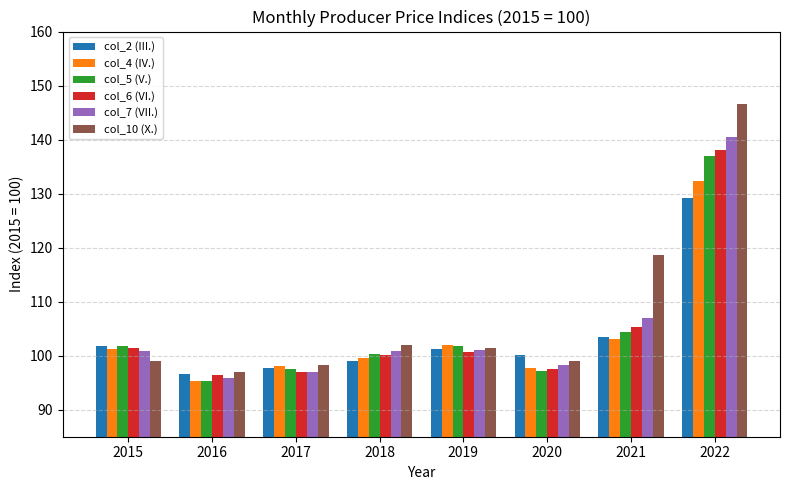

What is the value of the col_10 (X.) bar at the 6th from the left?

99.1